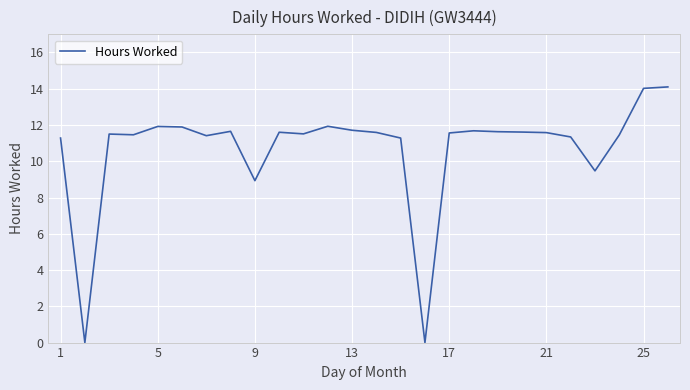

What is the maximum value shown in the chart?

14.1